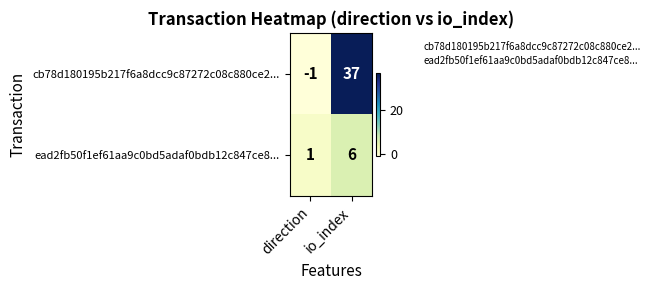

Rank the series at direction from highest to lowest value.

ead2fb50f1ef61aa9c0bd5adaf0bdb12c847ce8..., cb78d180195b217f6a8dcc9c87272c08c880ce2...